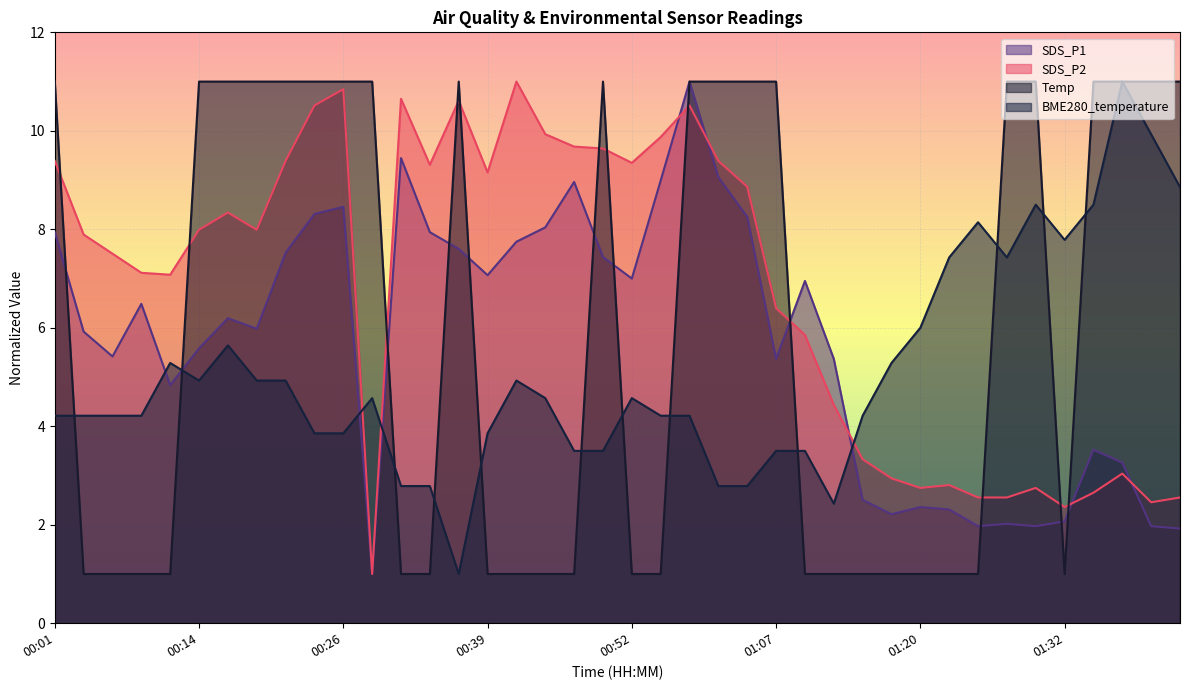

Rank the series at 00:11 from lowest to highest value.

Temp, SDS_P1, BME280_temperature, SDS_P2